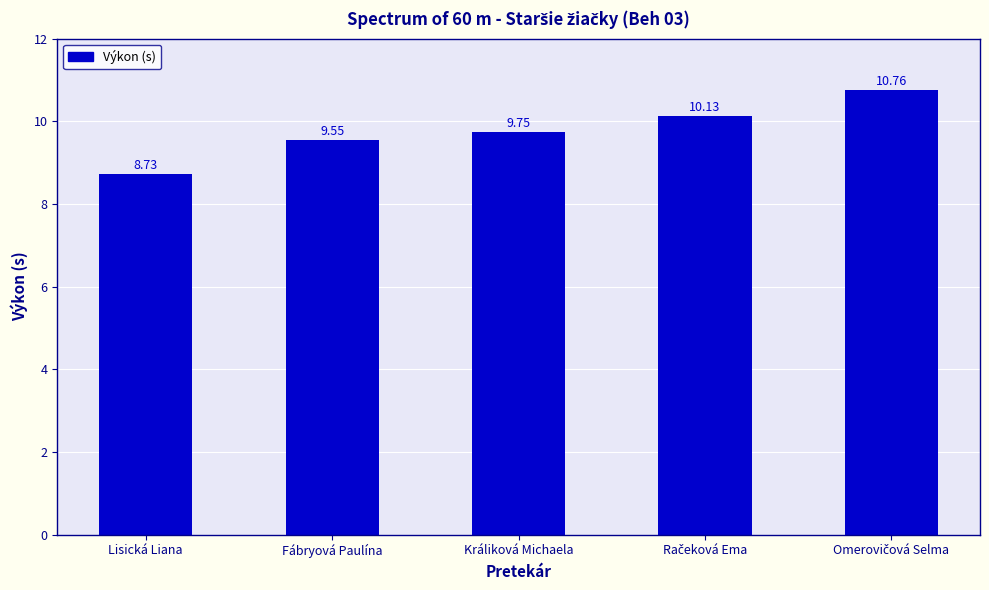

Are the bars horizontal?

No